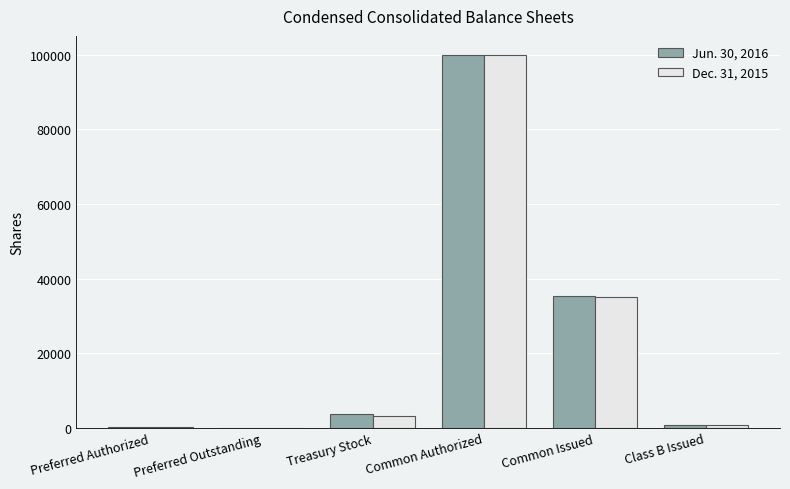

Between Treasury Stock and Common Issued, which series saw the biggest shift?

Dec. 31, 2015